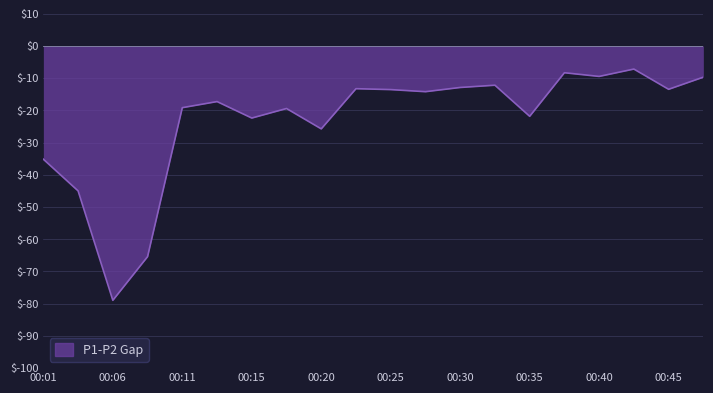

What is the maximum value shown in the chart?

-7.2